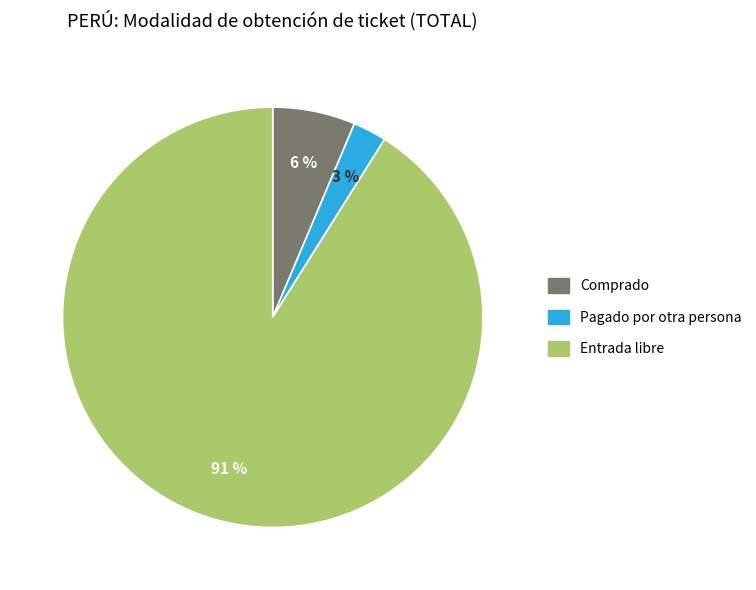

What is the smallest slice in the pie chart?

Pagado por otra persona